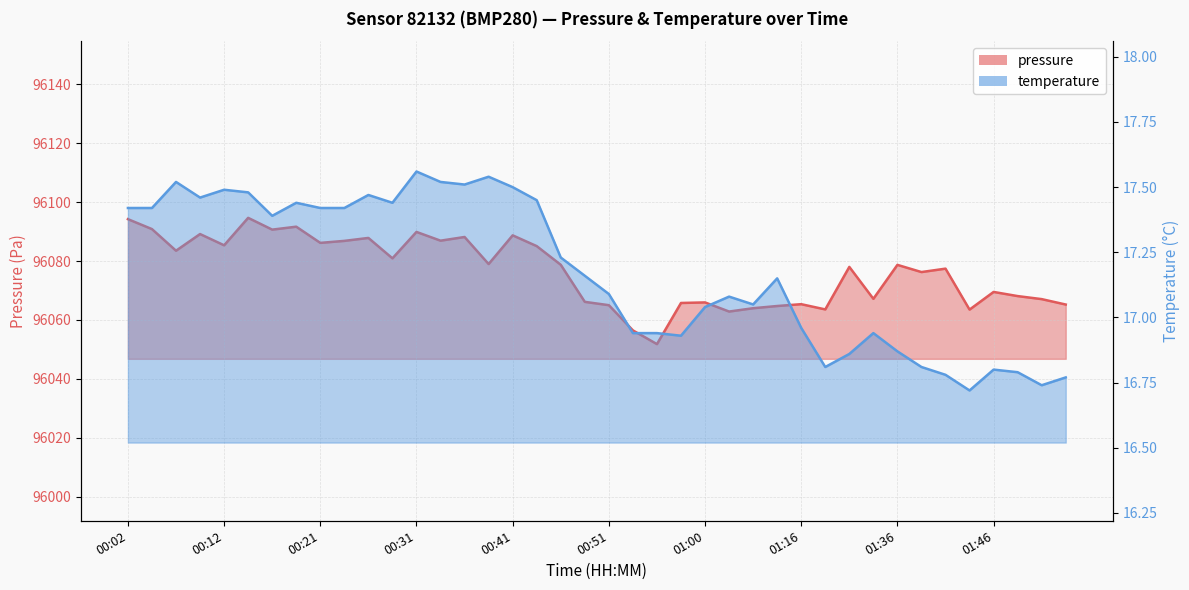

What are all the series names shown in the legend?

pressure, temperature